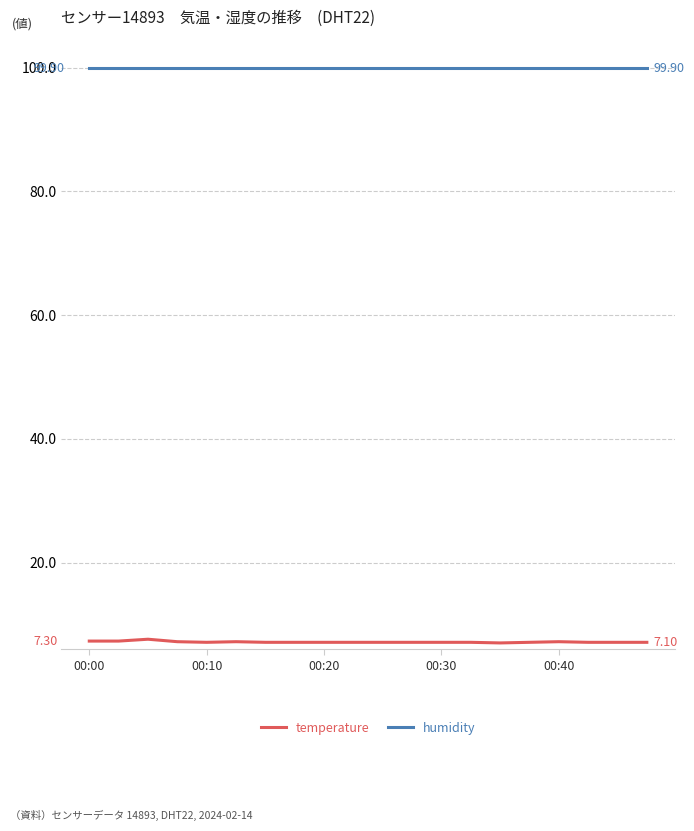

True or false: temperature and humidity intersect in this chart.

False